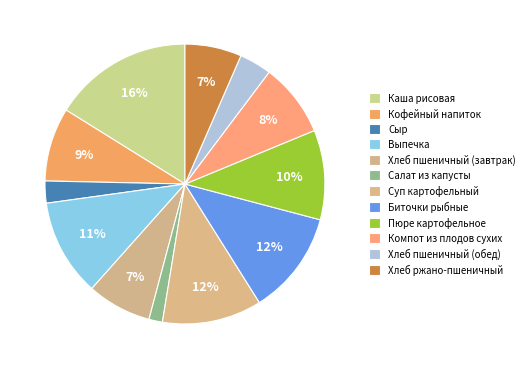

Does any single category account for the majority?

No